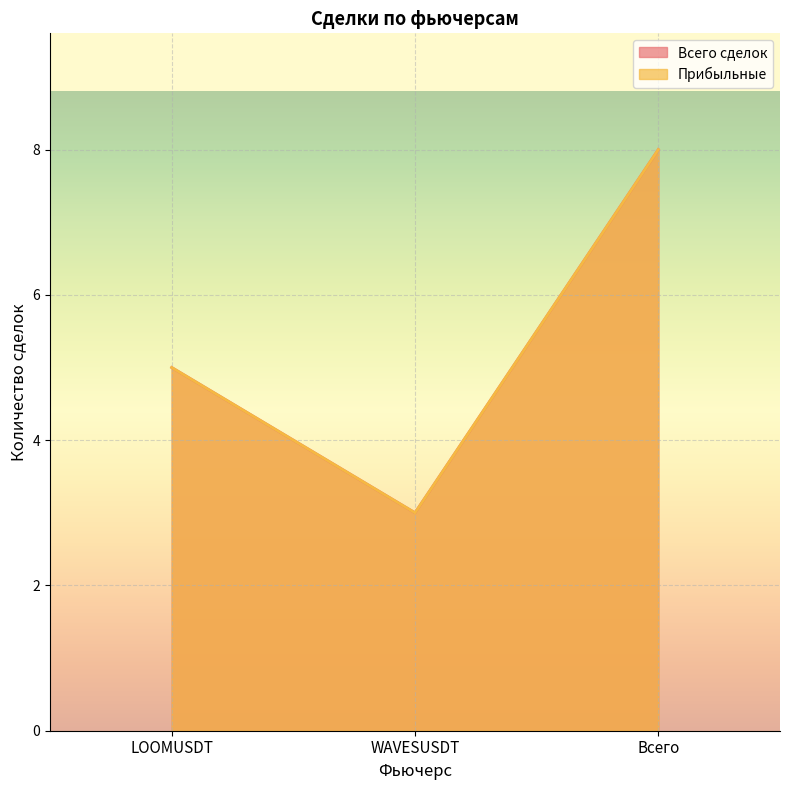

Is it true that Прибыльные equals 8 at LOOMUSDT?

False